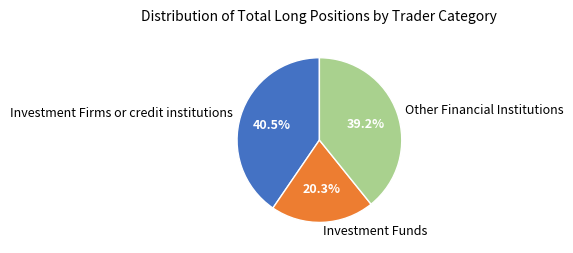

To the nearest percent, what is the difference between the Investment Funds and Other Financial Institutions slice percentages?

19%